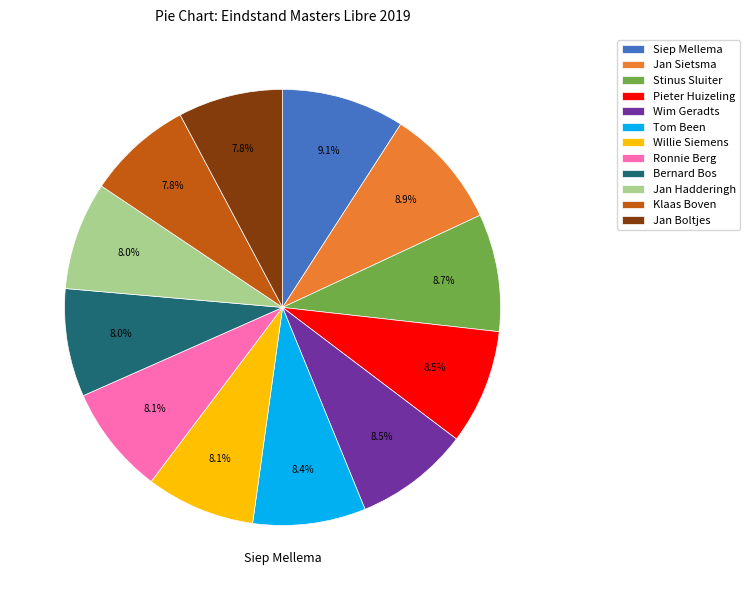

Does any single category account for the majority?

No